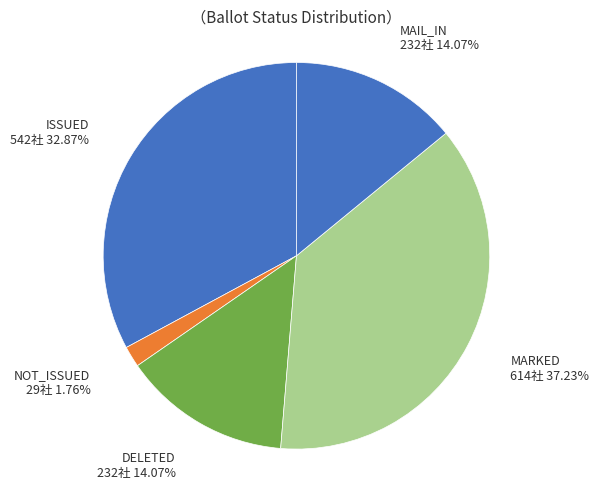

Combined, do NOT_ISSUED and MARKED account for over 50%?

No